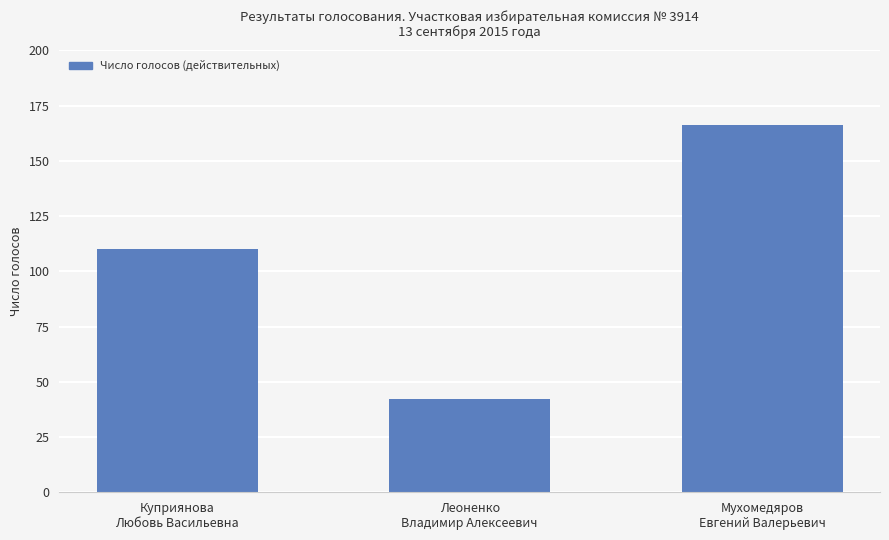

At which category does the chart reach its peak across all series?

Мухомедяров
Евгений Валерьевич